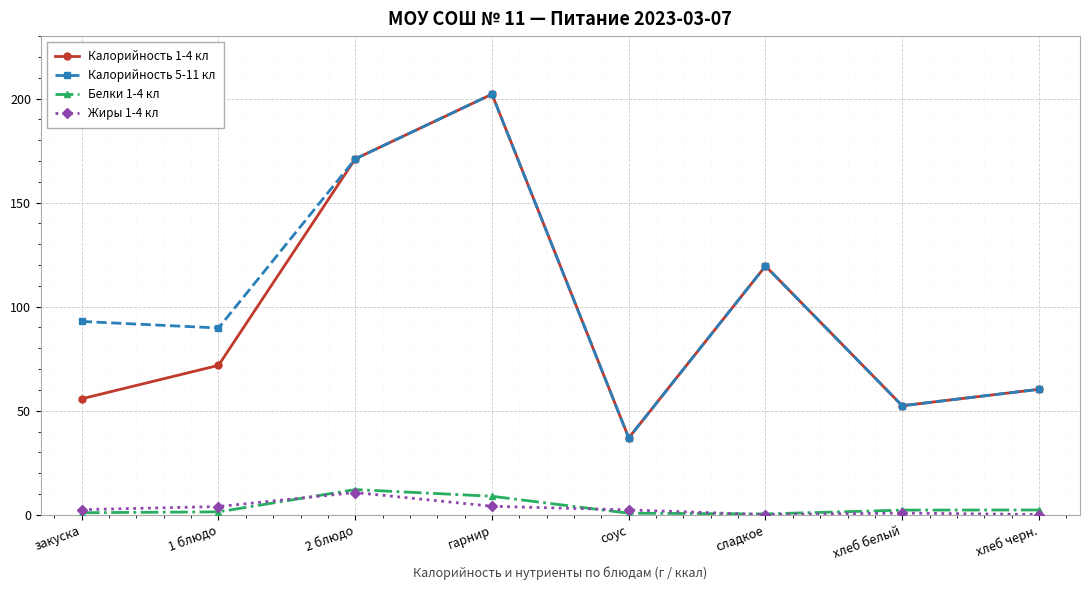

True or false: Калорийность 1-4 кл has more than 2 points higher than both neighbors.

False